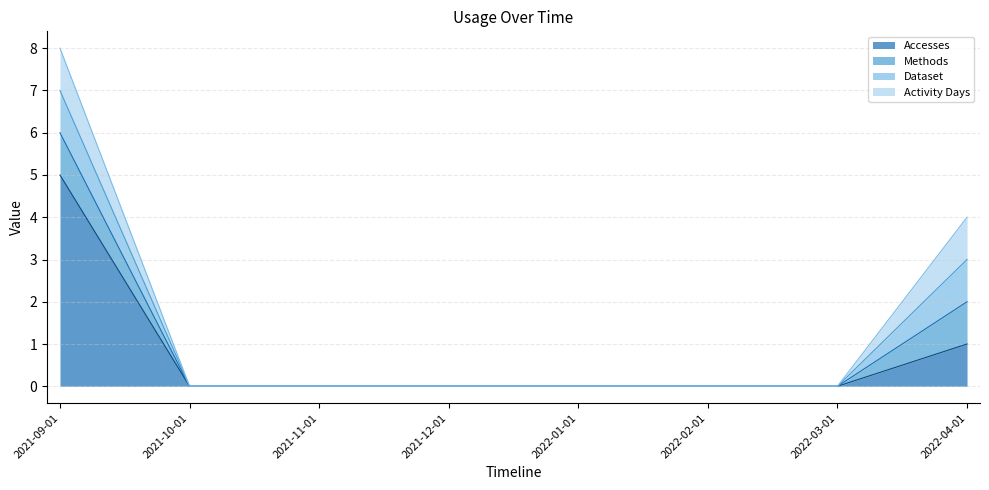

True or false: Methods has a value of 0 at 2022-02-01.

True